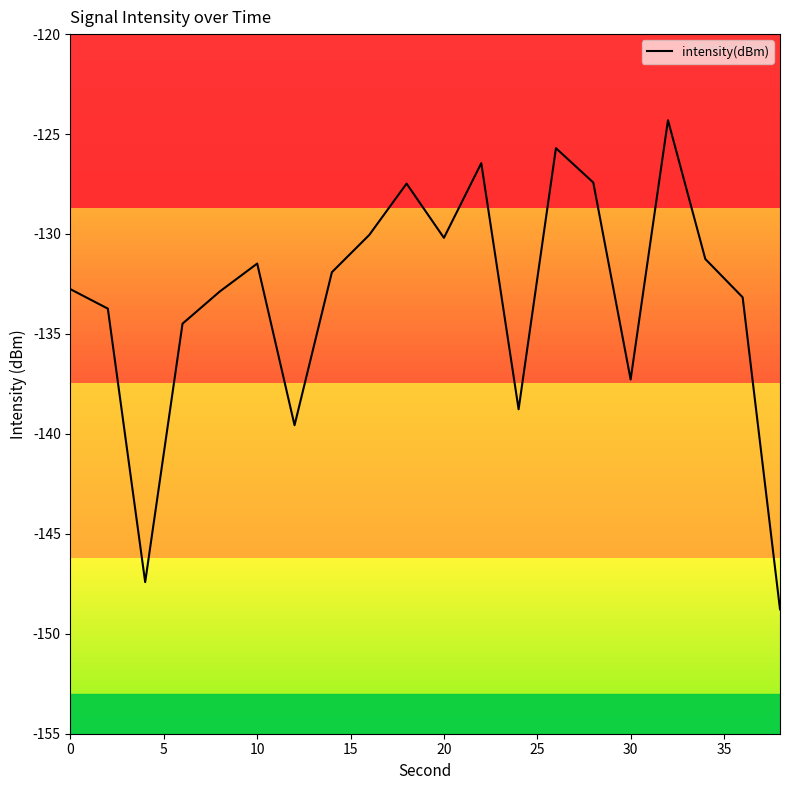

What is the smallest value displayed?

-148.8